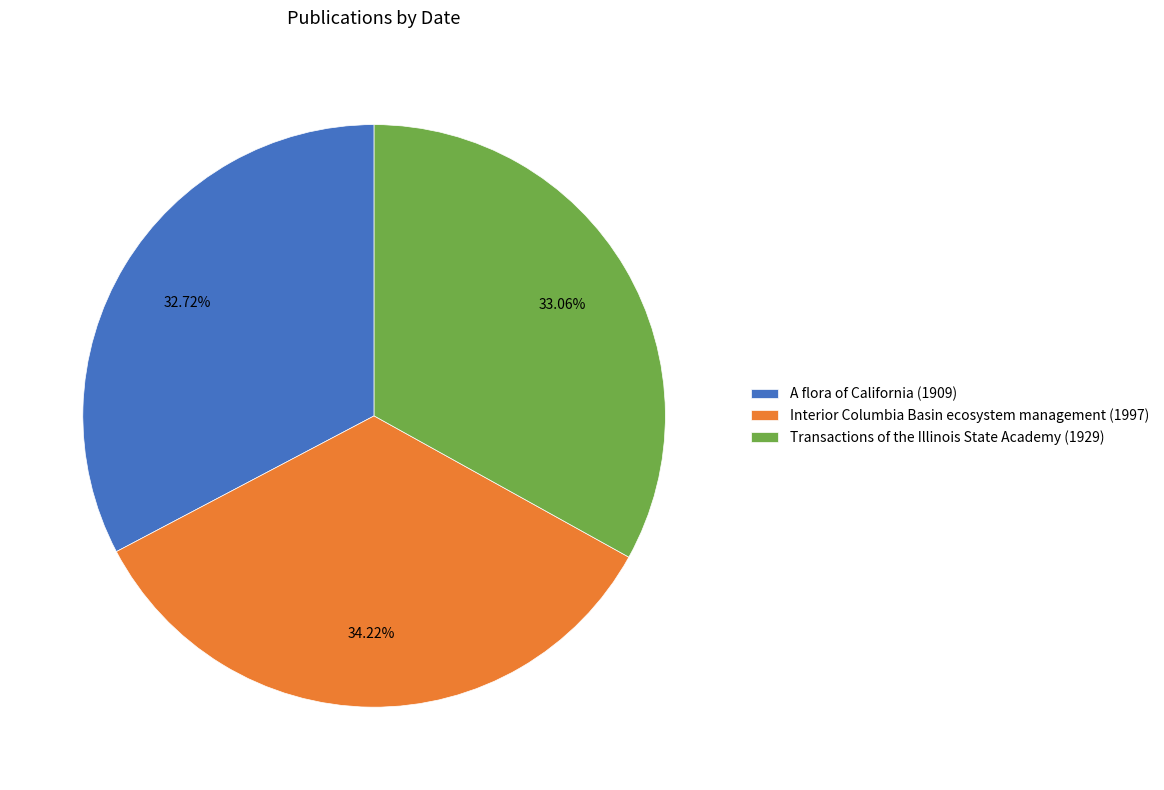

Combined, do Transactions of the Illinois State Academy and A flora of California account for over 50%?

Yes